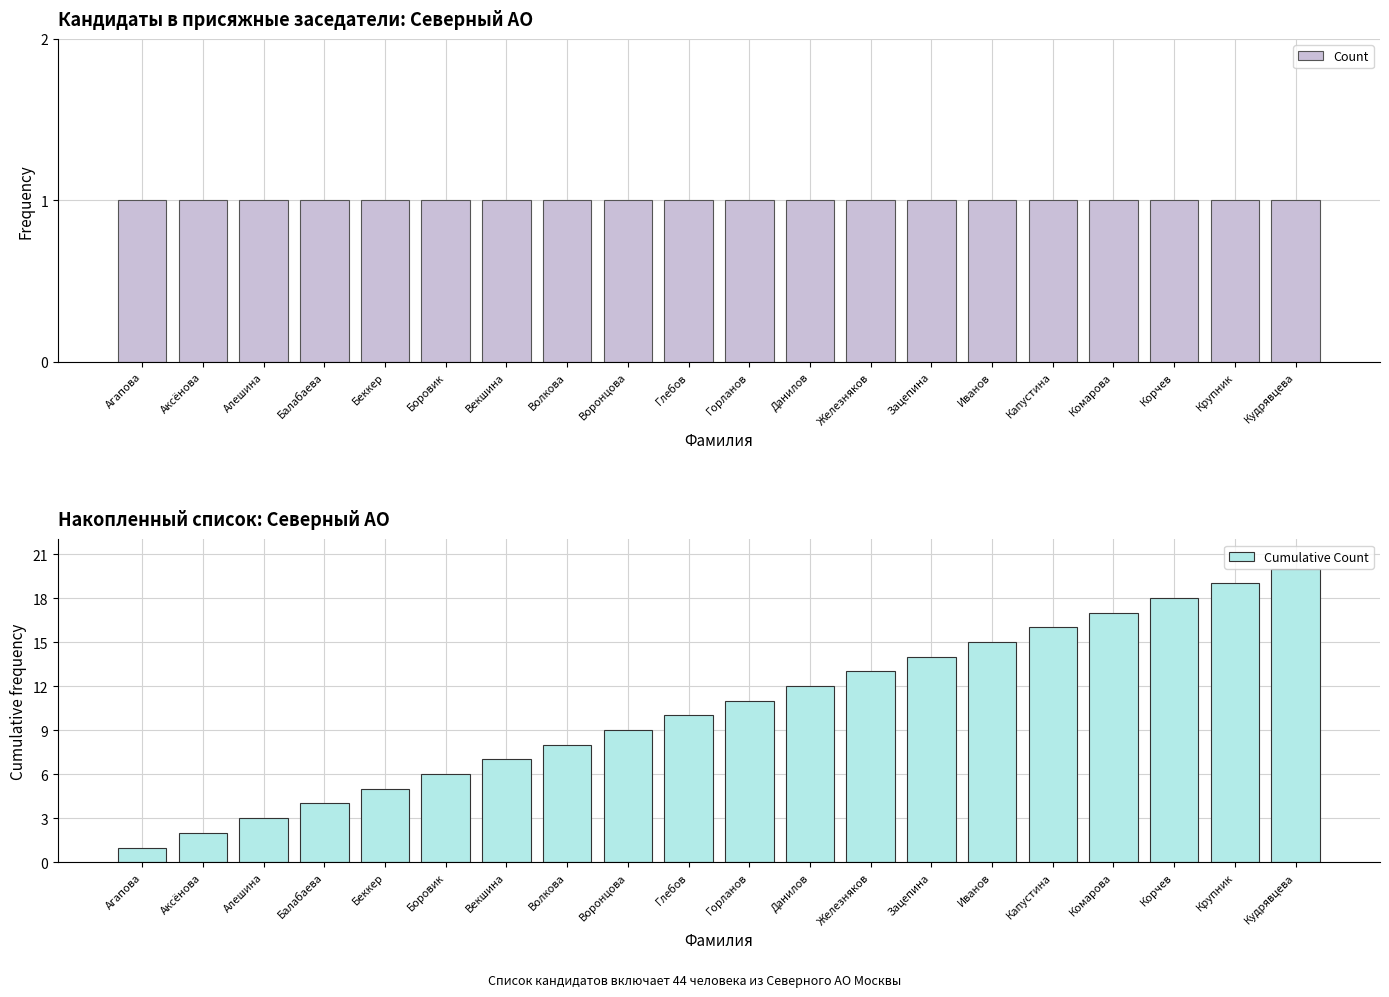

What is the difference between the highest and lowest values at Железняков?

12